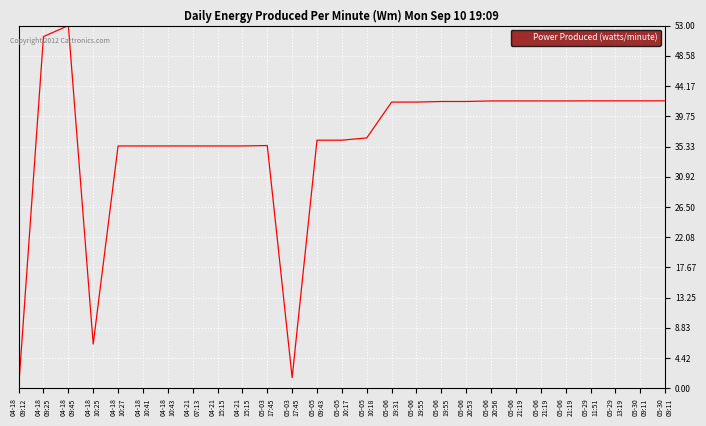

Is it true that the value at 05-05
10:18 is 36.6?

True